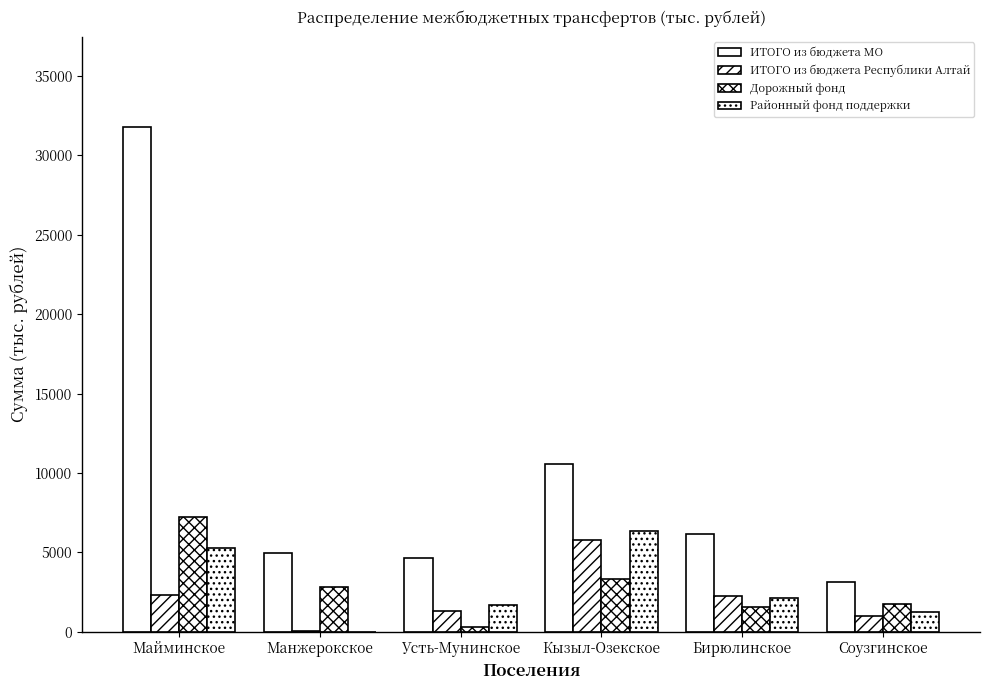

What is the difference between the ИТОГО из бюджета Республики Алтай values at Соузгинское and Кызыл-Озекское?

4754.1